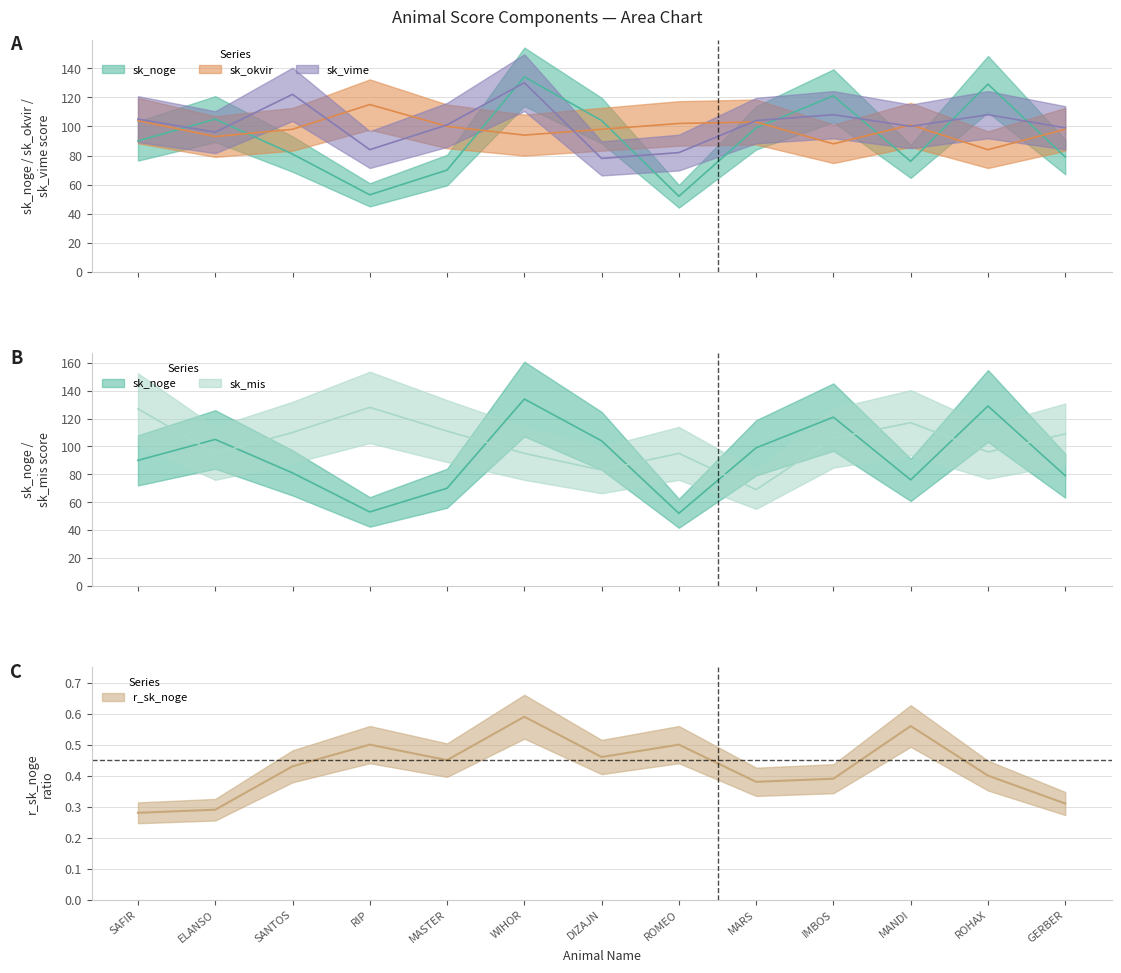

How many data points does each series have?

13